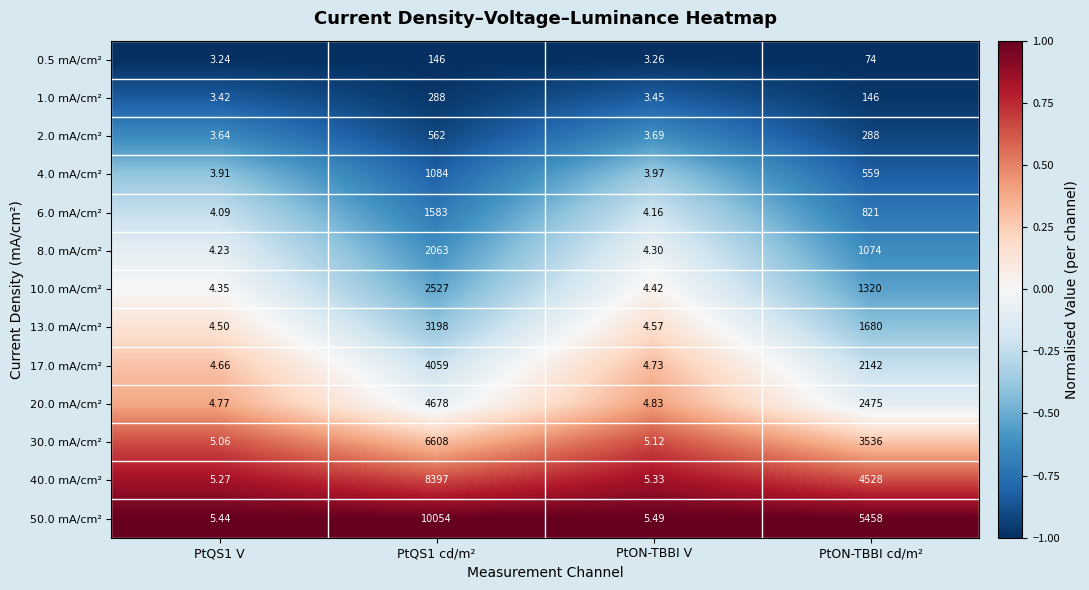

Where is 40.0 mA/cm² nearest to the value 4201?

PtON-TBBI cd/m²